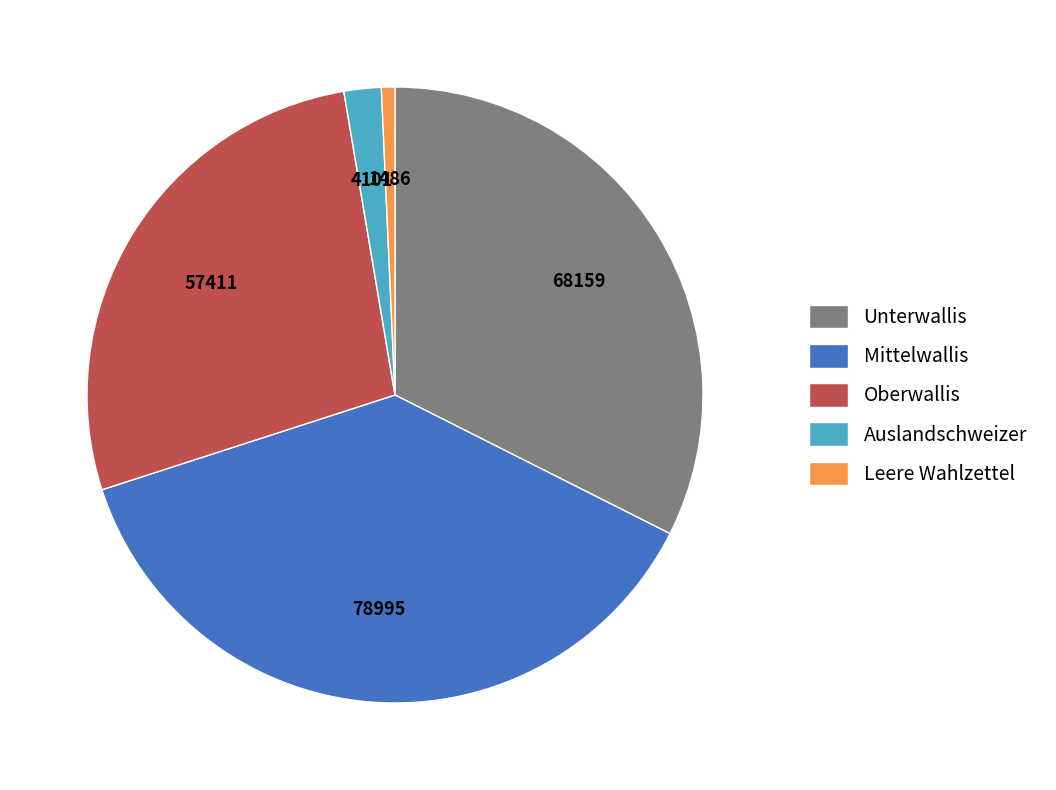

Rank the categories by value from lowest to highest.

Leere Wahlzettel, Auslandschweizer, Oberwallis, Unterwallis, Mittelwallis